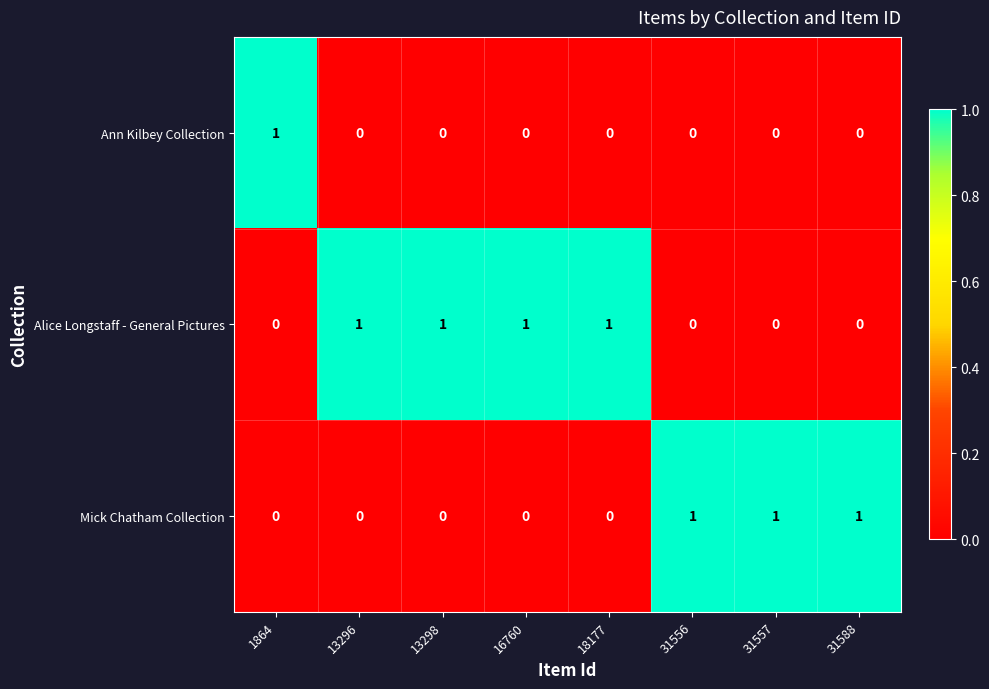

Reading right to left, extract all data points from this chart.

Ann Kilbey Collection: 31588=0	31557=0	31556=0	18177=0	16760=0	13298=0	13296=0	1864=1
Alice Longstaff - General Pictures: 31588=0	31557=0	31556=0	18177=1	16760=1	13298=1	13296=1	1864=0
Mick Chatham Collection: 31588=1	31557=1	31556=1	18177=0	16760=0	13298=0	13296=0	1864=0